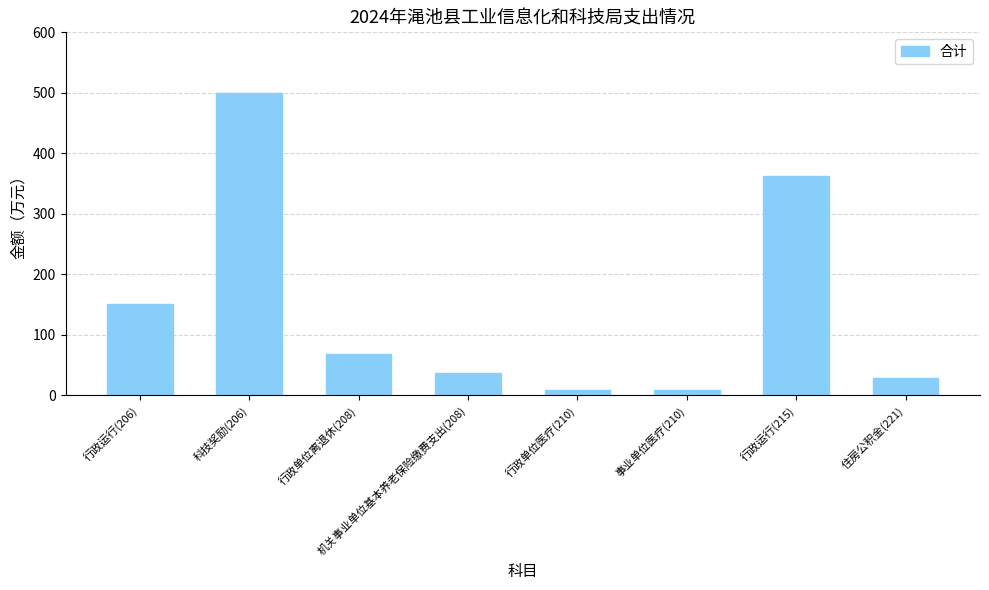

How many bars are there in total?

8